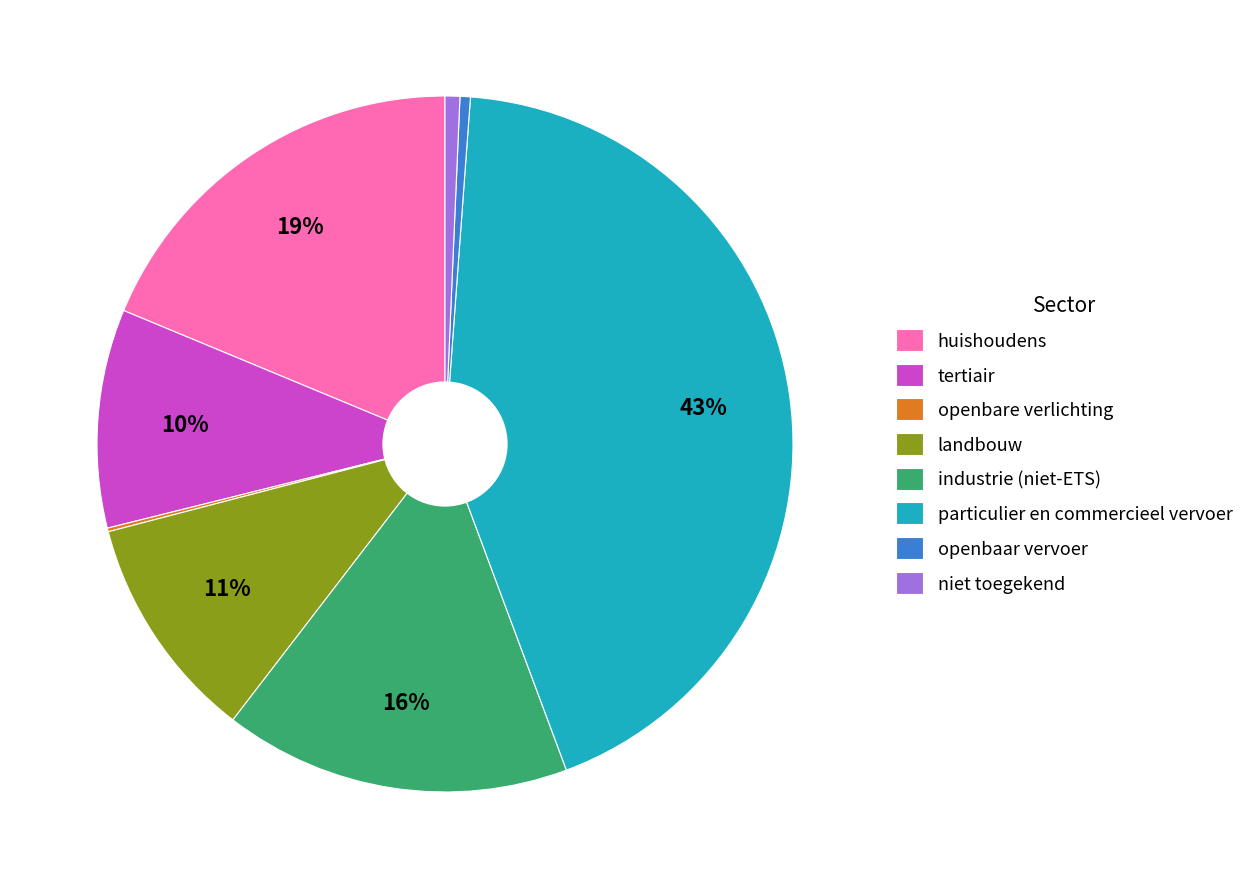

The huishoudens slice represents 29% of the pie. True or false?

False